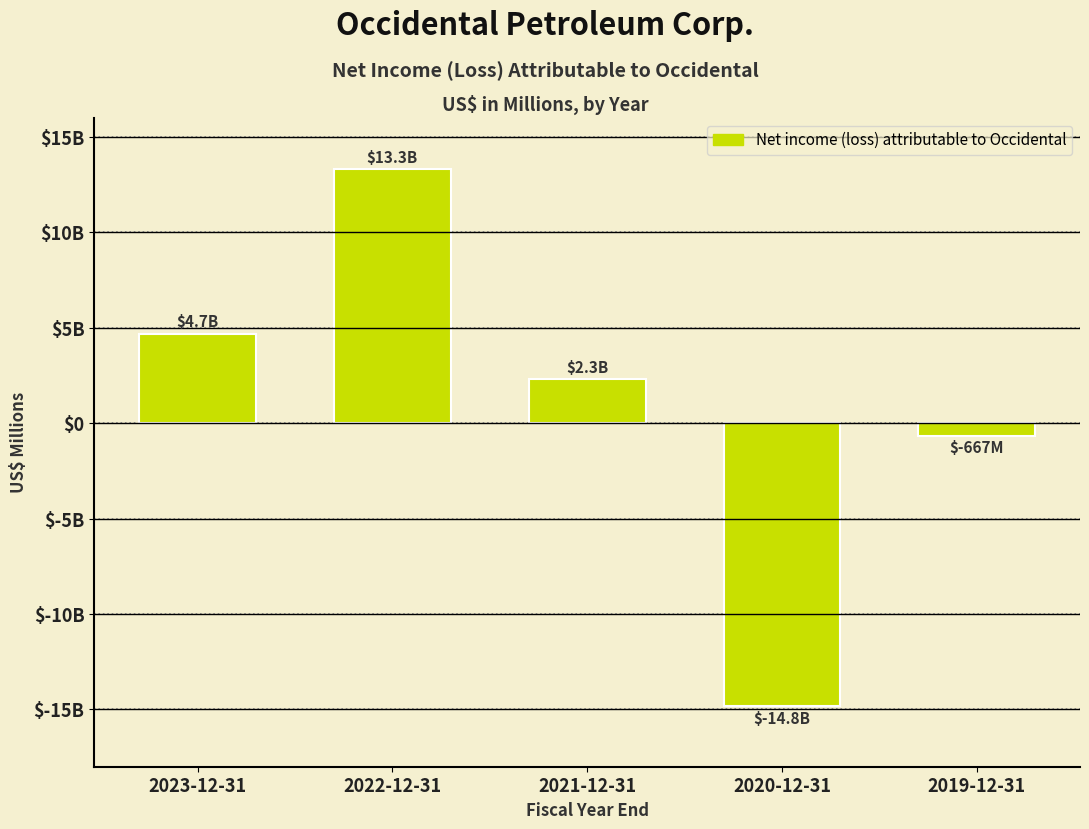

Are the bars horizontal?

No